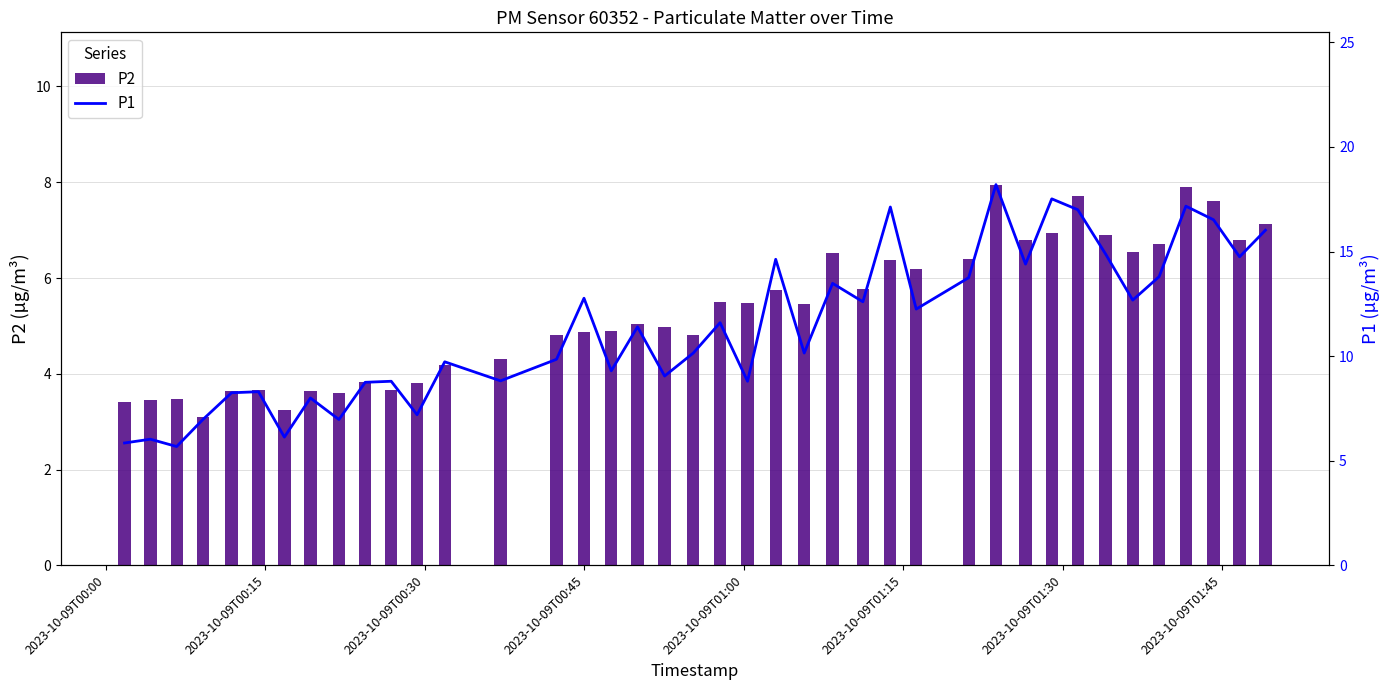

What is the average value of the P2 series?

5.3